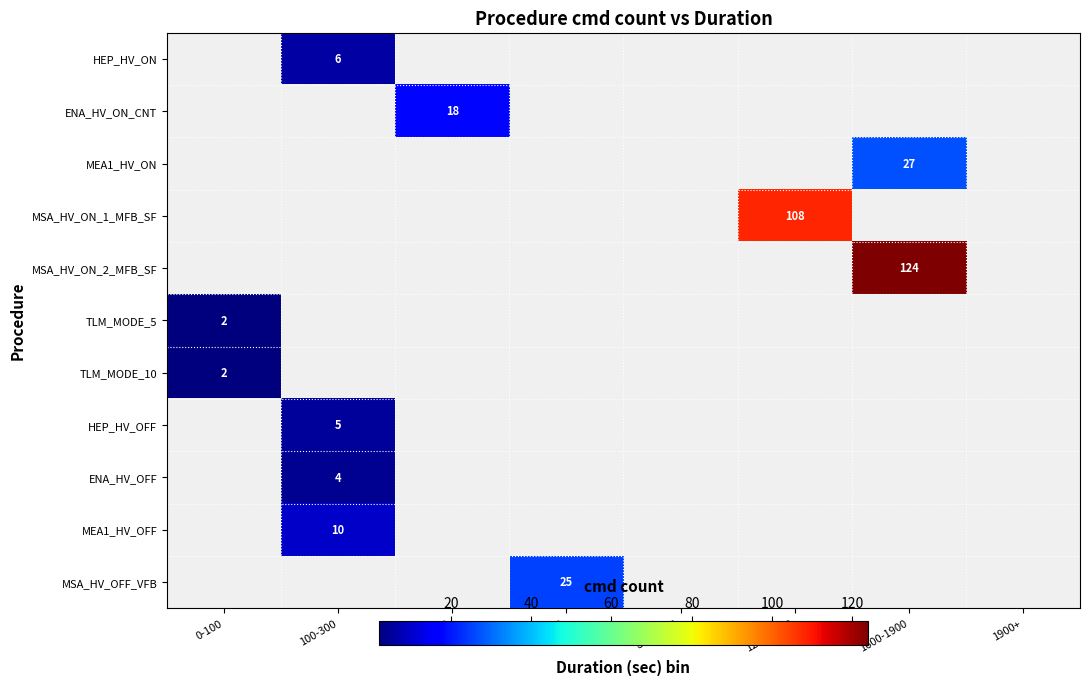

Is it true that HEP_HV_OFF equals 5 at 100-300?

True